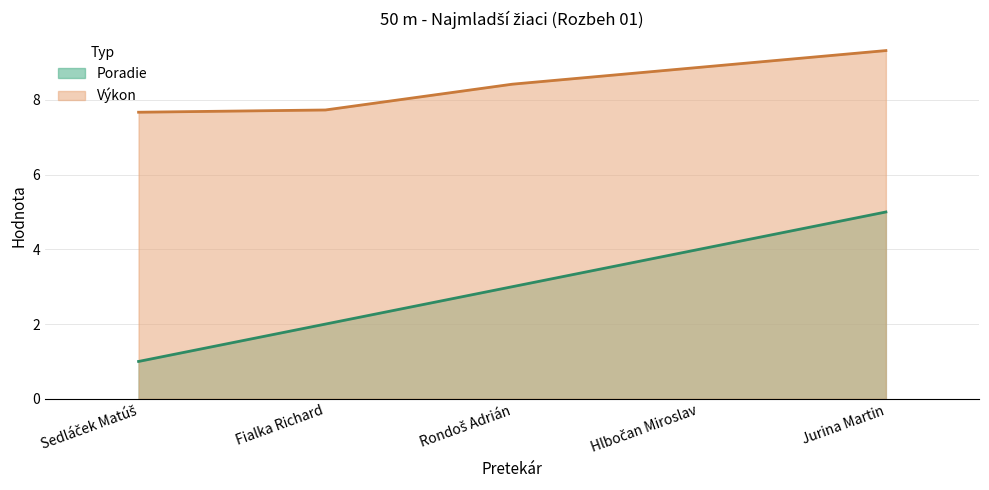

The Poradie (line) series shows 1.0 at Rondoš Adrián. True or false?

False